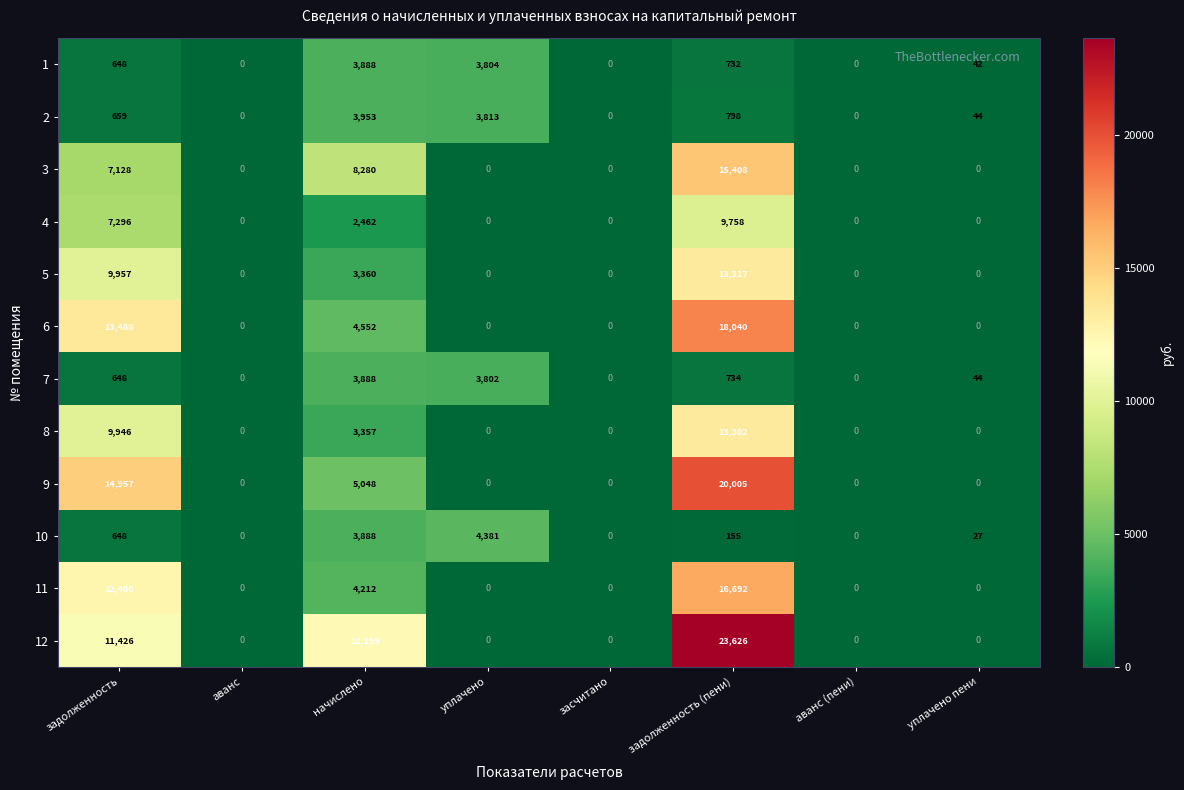

Which series has the largest total across all categories?

12